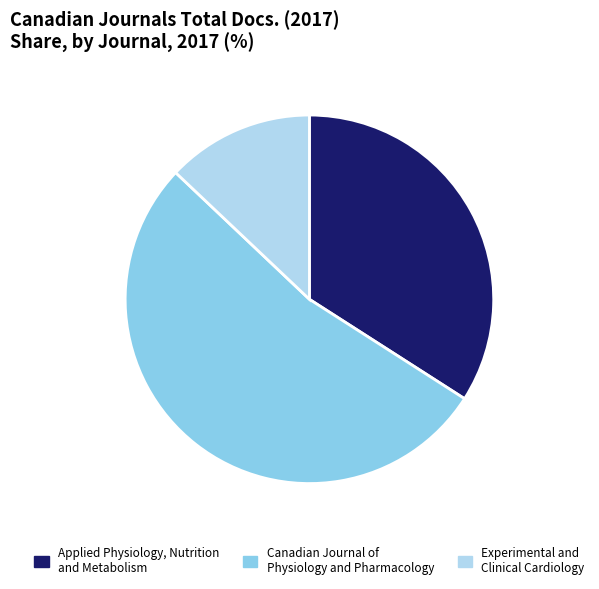

Is the sum of Applied Physiology, Nutrition and Metabolism and Canadian Journal of Physiology and Pharmacology greater than half?

Yes